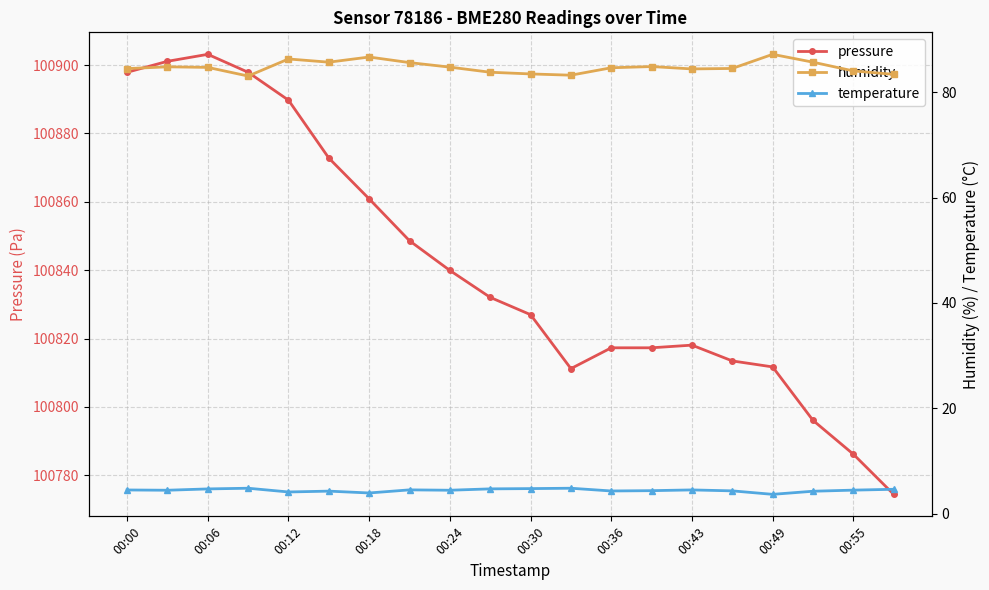

The pressure series shows 100811.7 at 00:49. True or false?

True